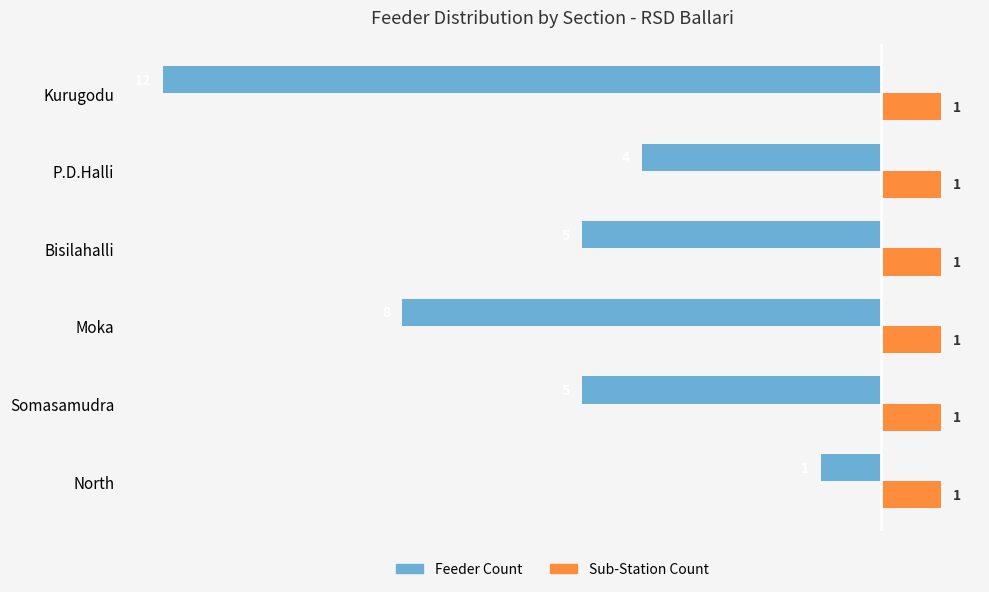

Which series has the largest range (max minus min)?

Feeder Count